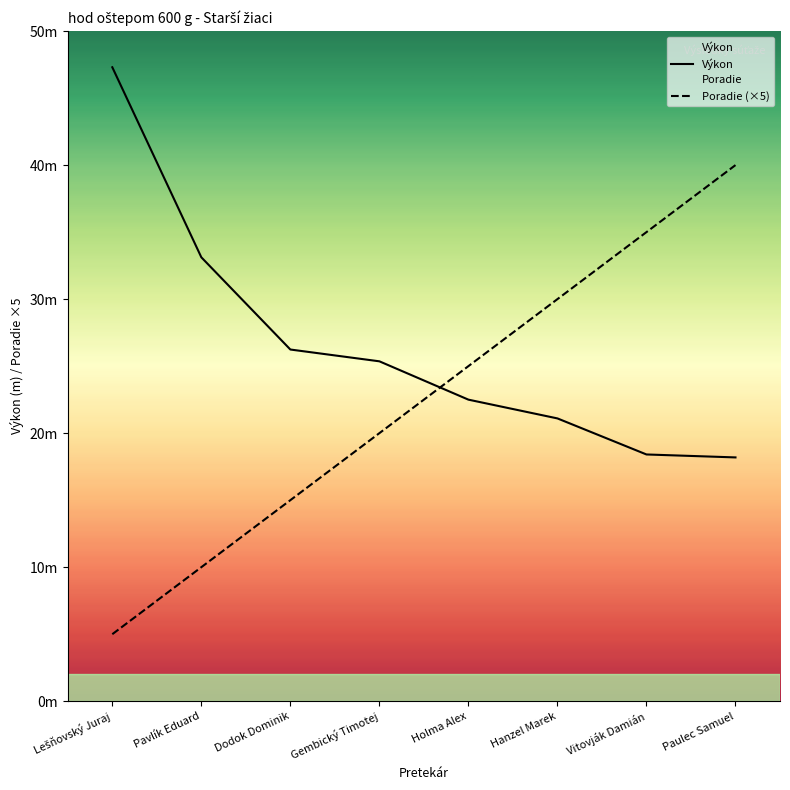

Rank the series by their average value, from highest to lowest.

Výkon, Poradie (×5)